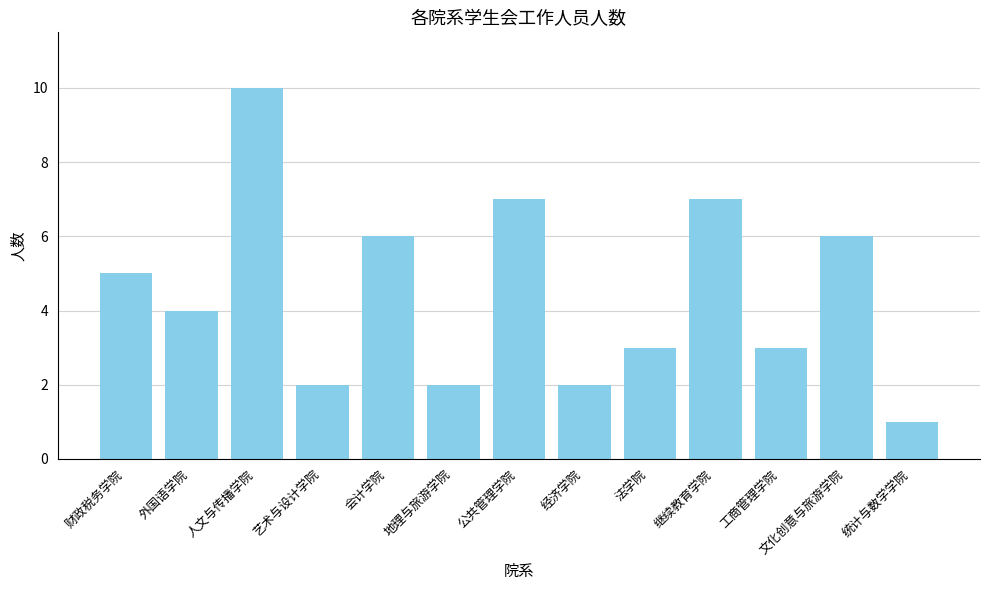

Read the value at 统计与数学学院.

1